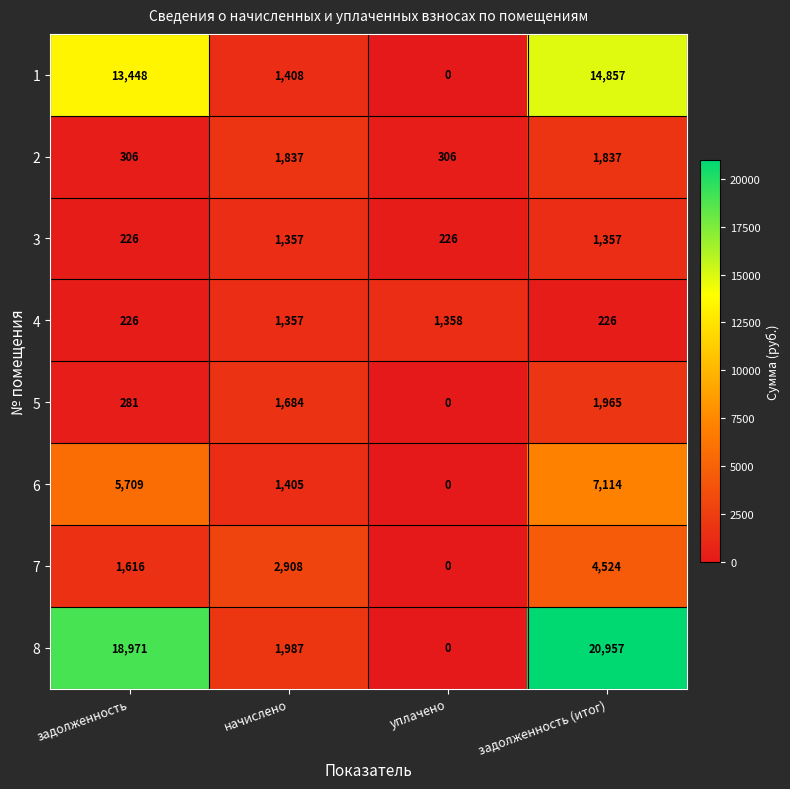

What is the sum of the 4 values at начислено and задолженность?

1583